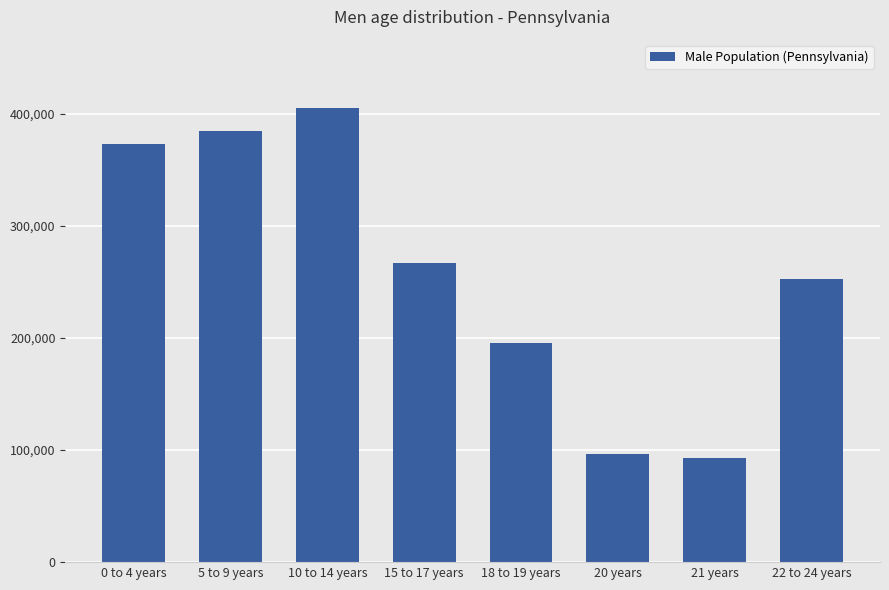

What is the average value?

258394